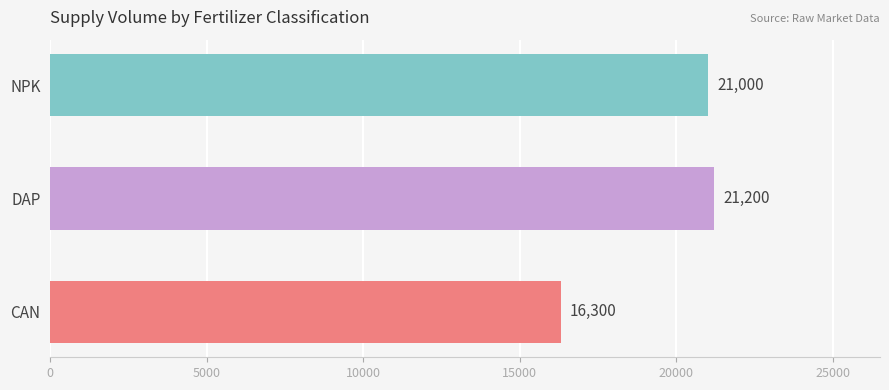

What is the difference between the maximum and minimum values?

4900